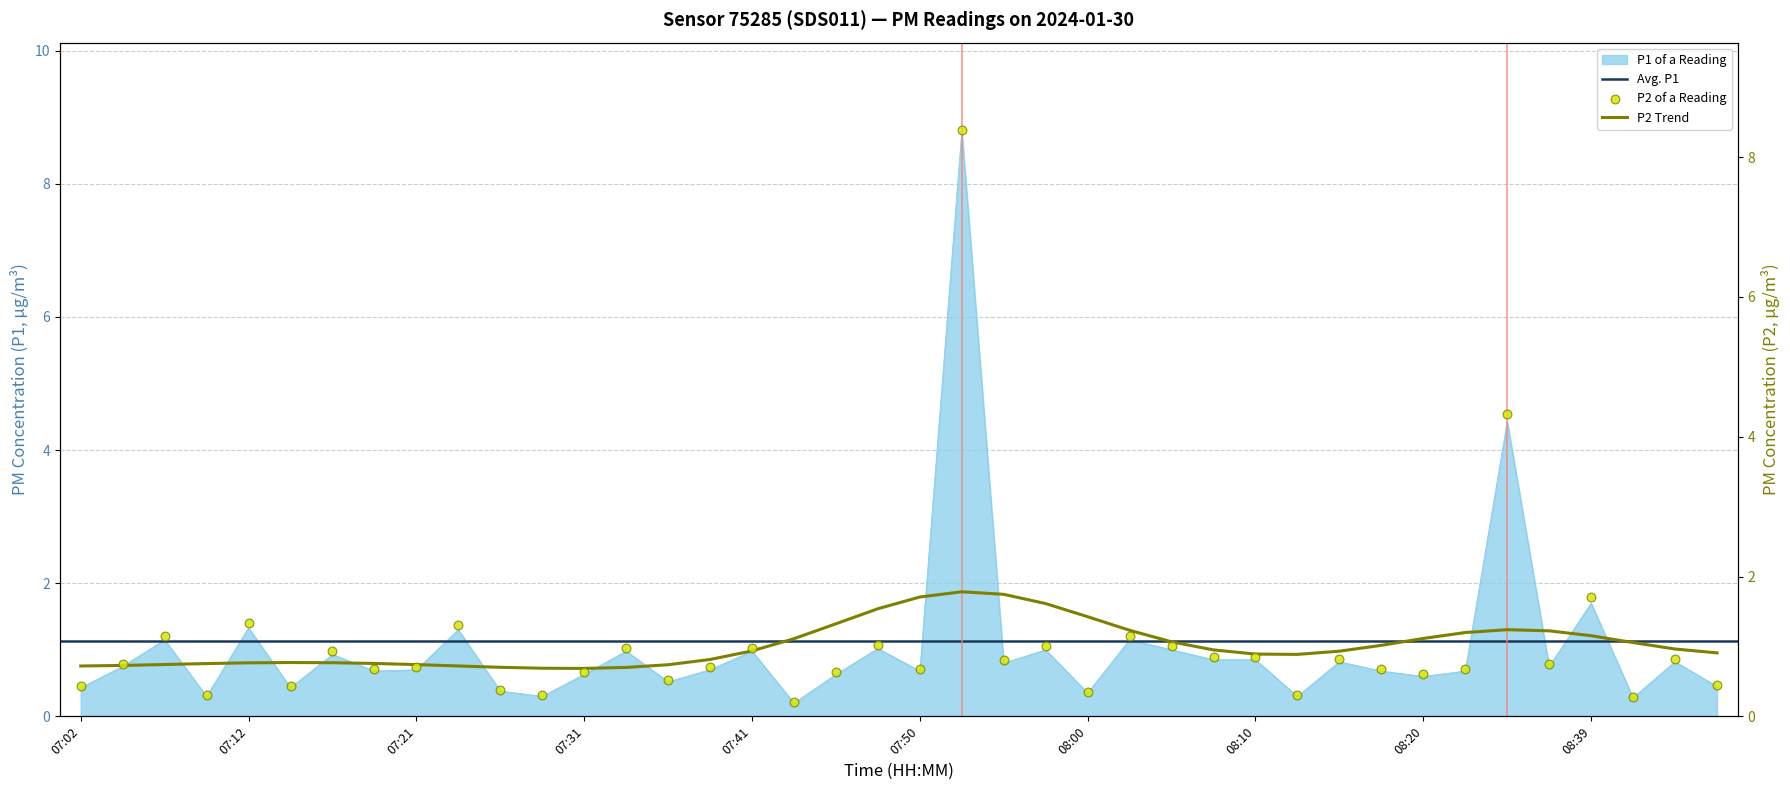

Which series contains the lowest Y value?

P1